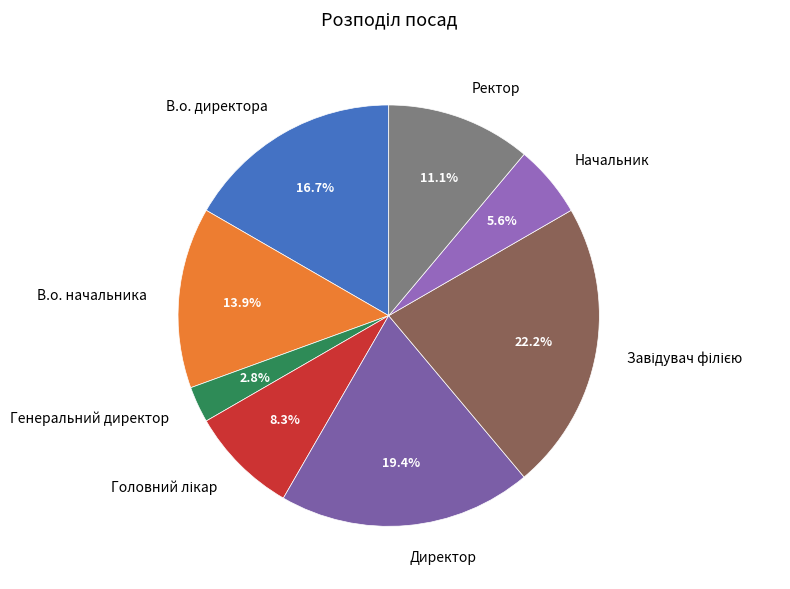

Which category has the smallest portion of the pie?

Генеральний директор